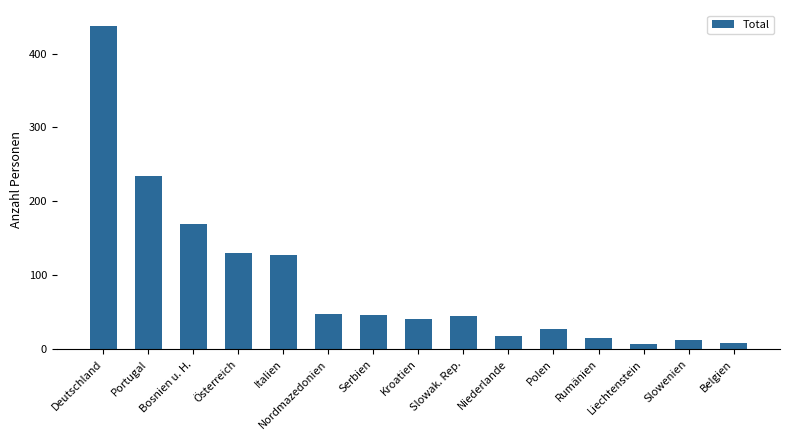

What value does the data have at Nordmazedonien?

48